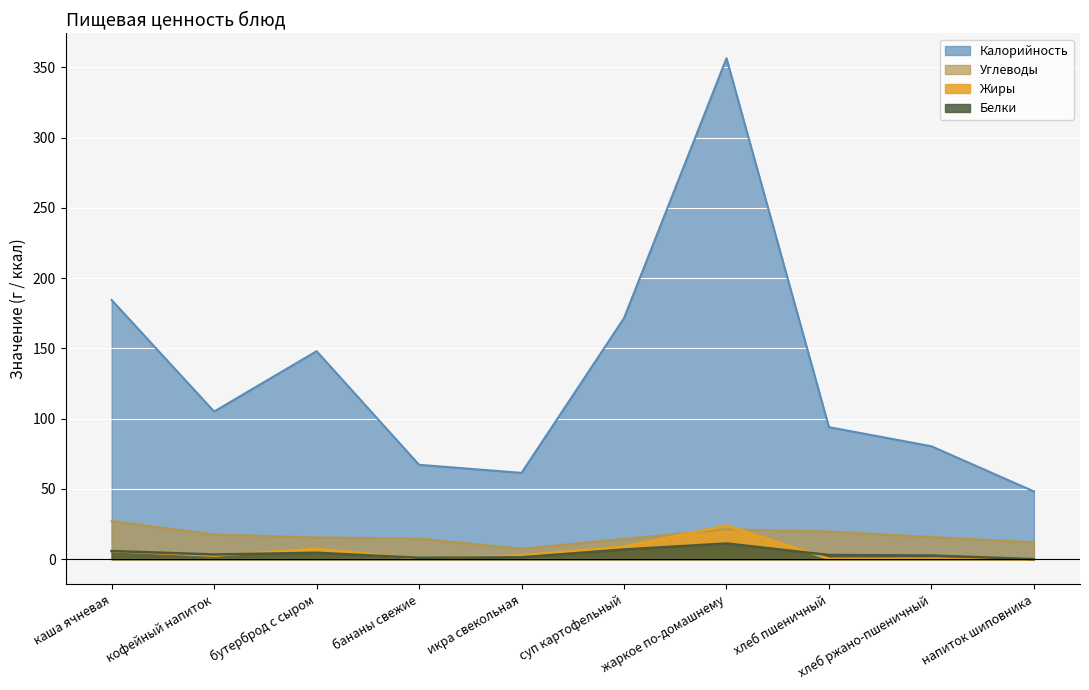

Between каша ячневая and икра свекольная, which series saw the biggest shift?

Калорийность